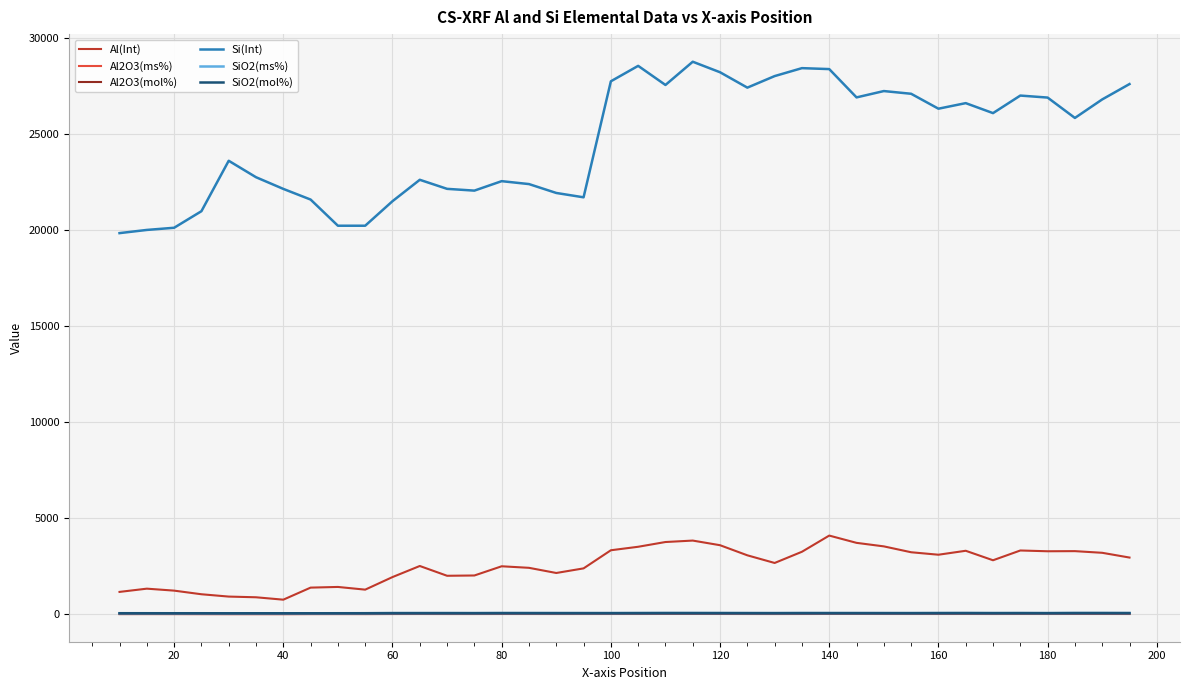

What is the lowest value of the Al(Int) series?

754.2